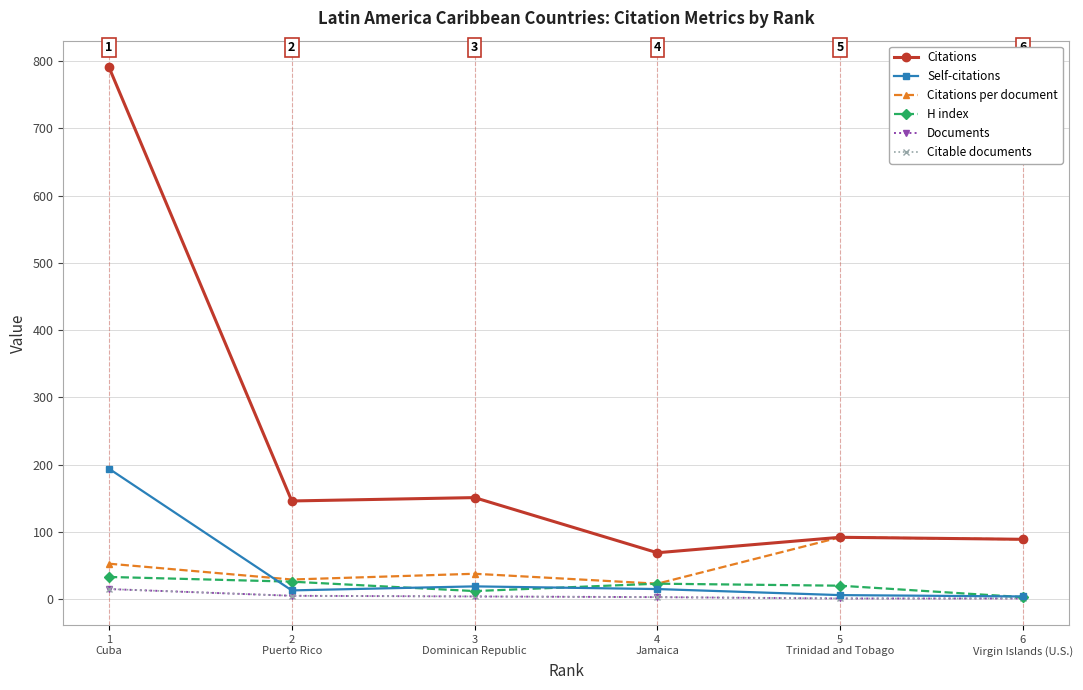

The Citable documents series shows 1.0 at 5
Trinidad and Tobago. True or false?

True